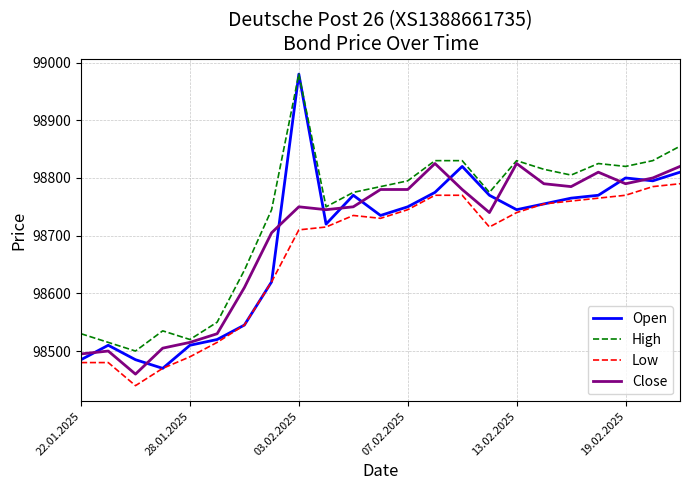

Which series has the largest total across all categories?

High